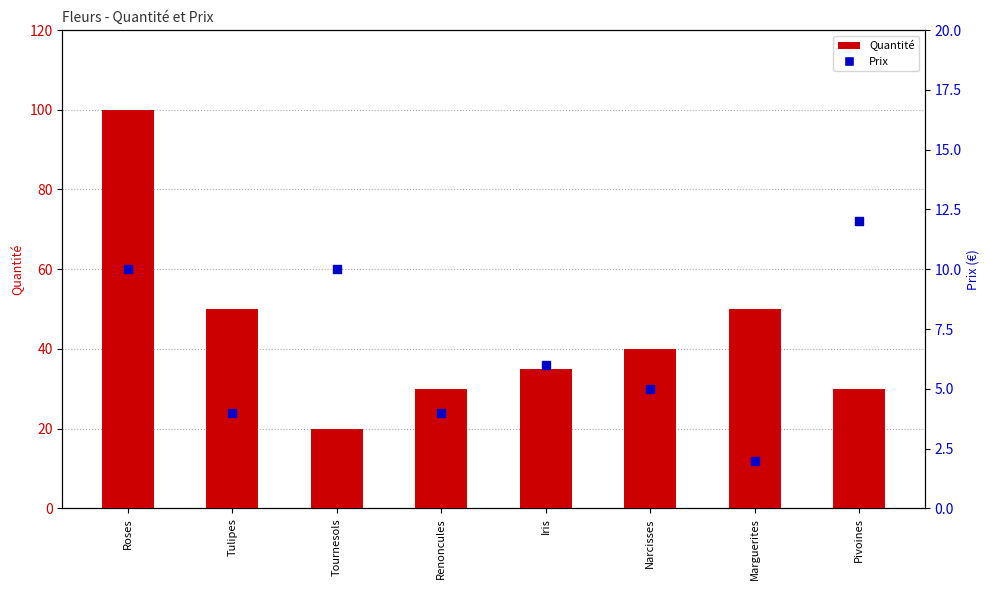

At which category is the sum across all series the highest?

Roses